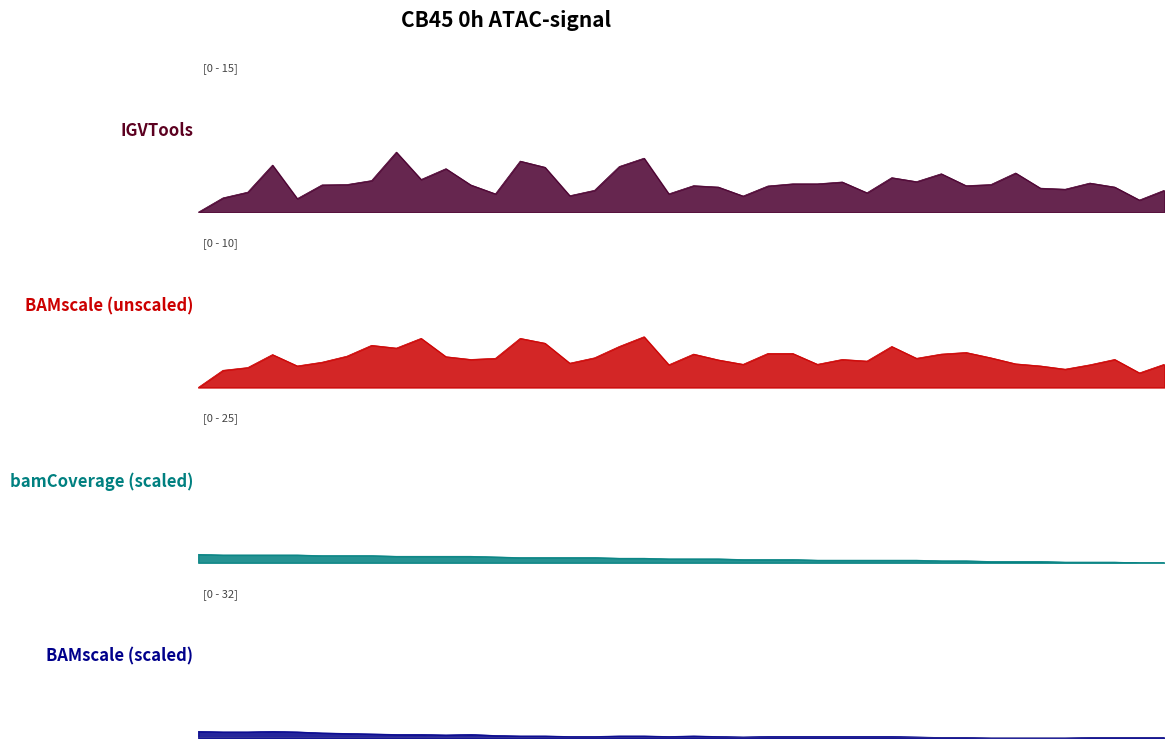

How many interior local peaks does the BAMscale scaled (Humidity) series have?

3